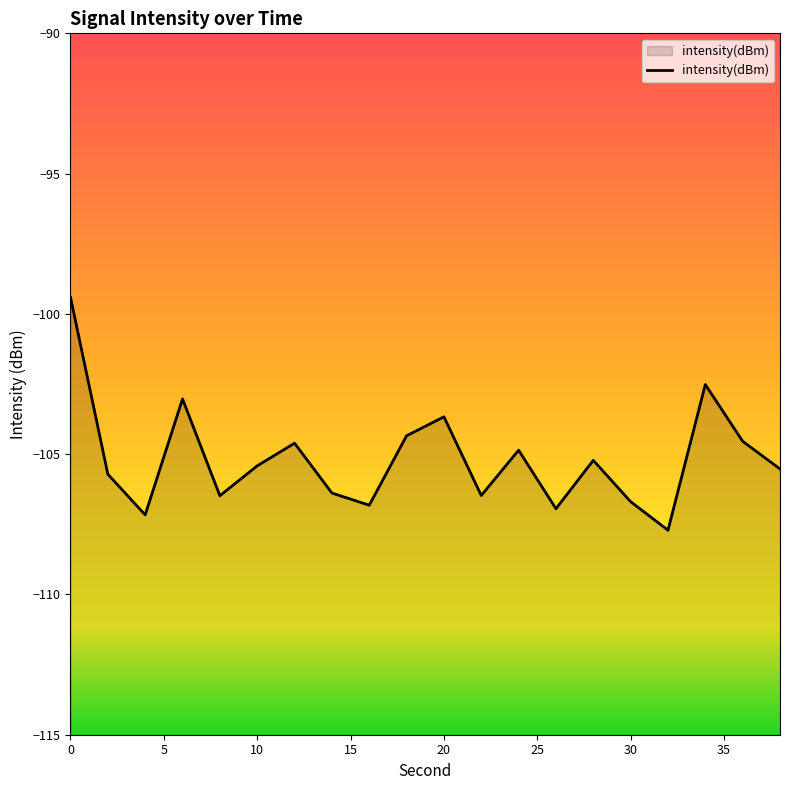

Reading left to right, what are all the values shown in this chart?

-99.4	-105.7	-107.2	-103.0	-106.5	-105.4	-104.6	-106.4	-106.8	-104.3	-103.7	-106.5	-104.9	-106.9	-105.2	-106.7	-107.7	-102.5	-104.5	-105.5